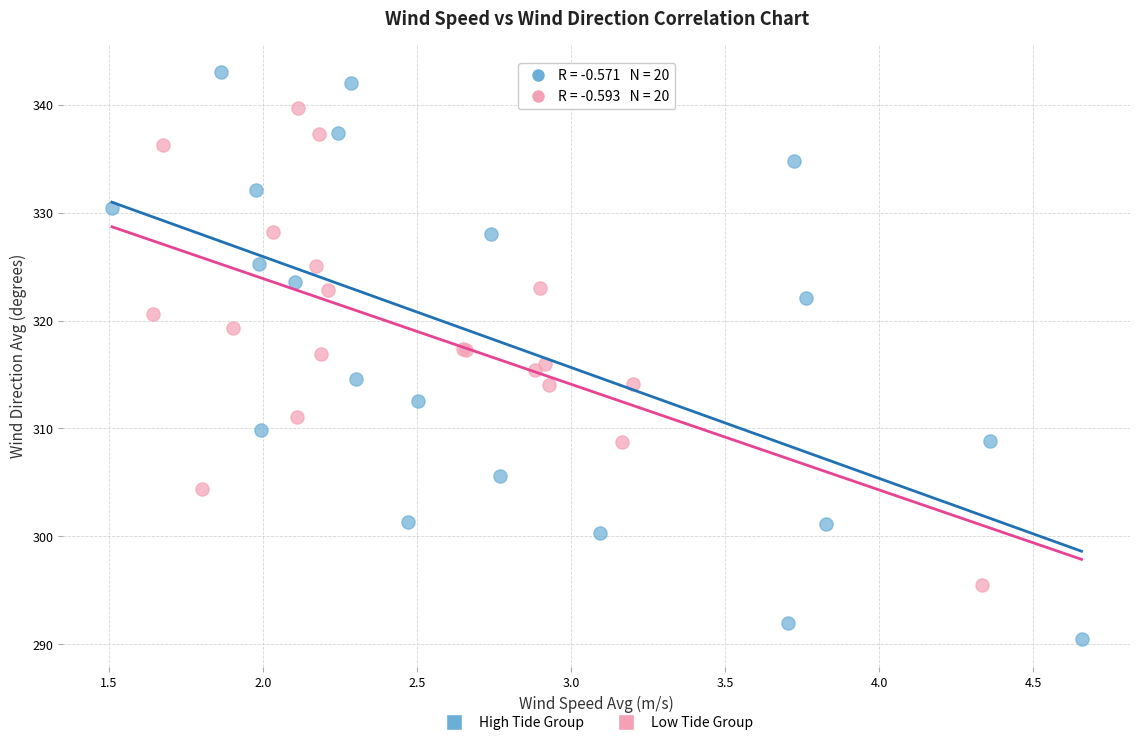

What are all the series names shown in the legend?

High Tide Group, Low Tide Group